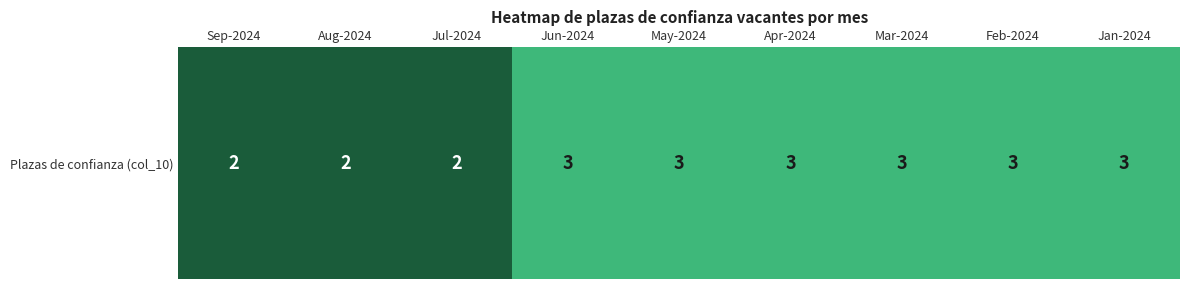

True or false: the data shows 3 at Mar-2024.

True